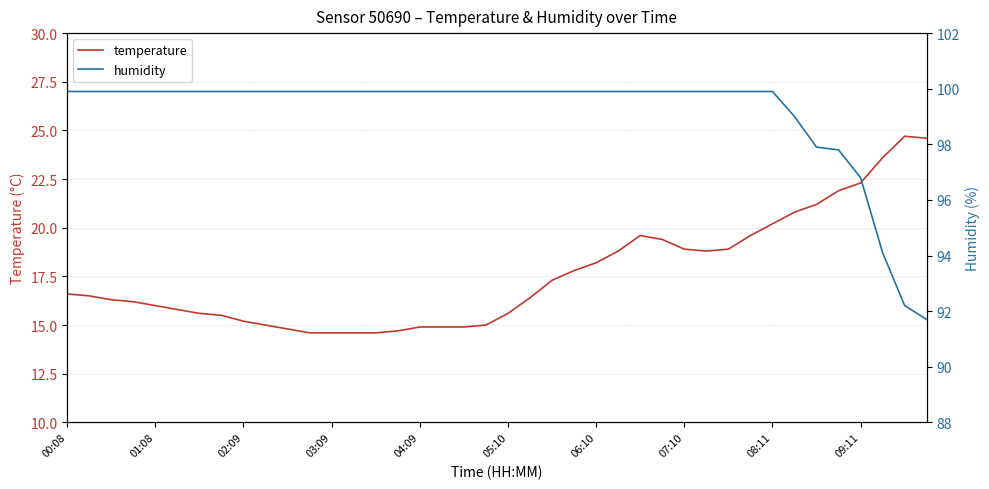

At which label does temperature reach its peak?

38